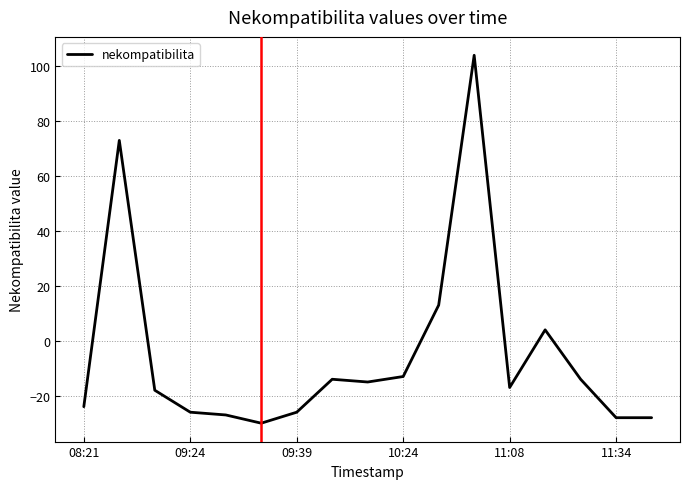

What is the greatest value displayed?

104